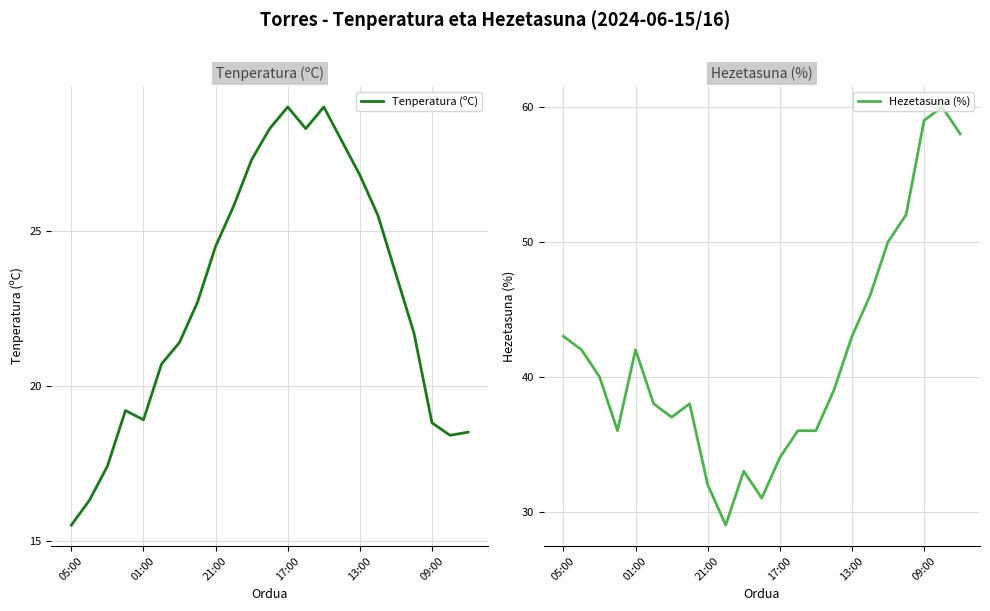

What is the label of the 18th point from the left?

17